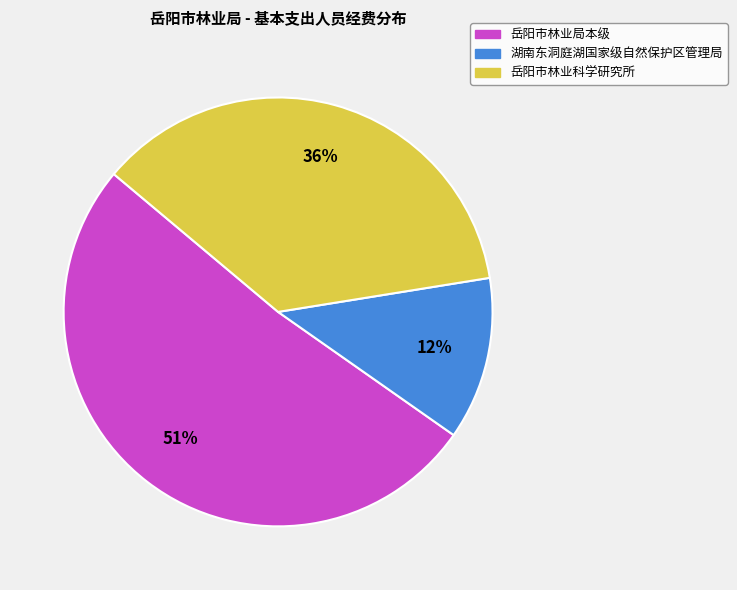

The 岳阳市林业科学研究所 slice represents 46% of the pie. True or false?

False